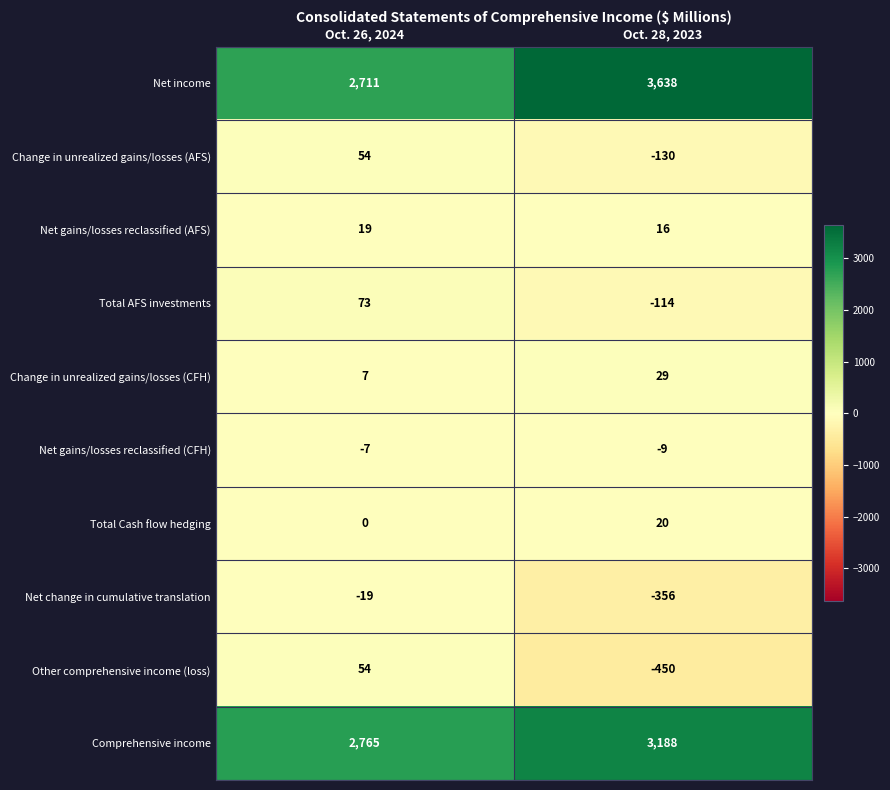

How many negative values does the Change in unrealized gains/losses (AFS) series have?

1